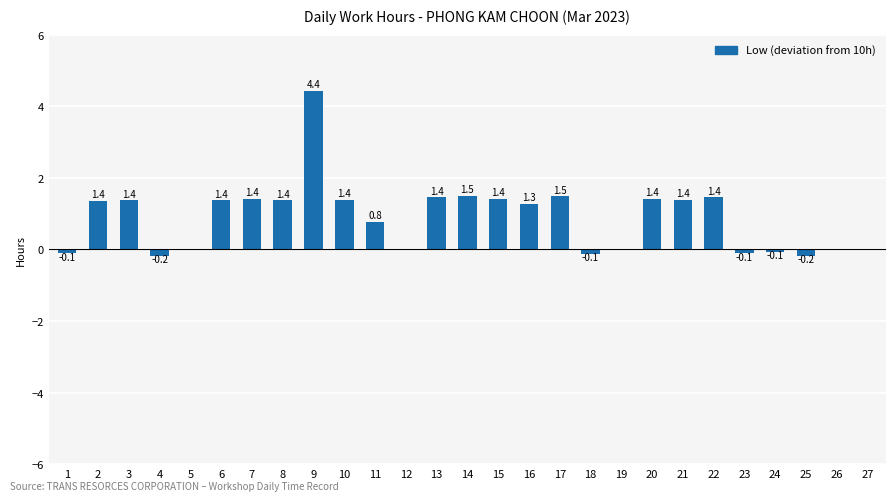

At which label does the data first exceed 1?

2